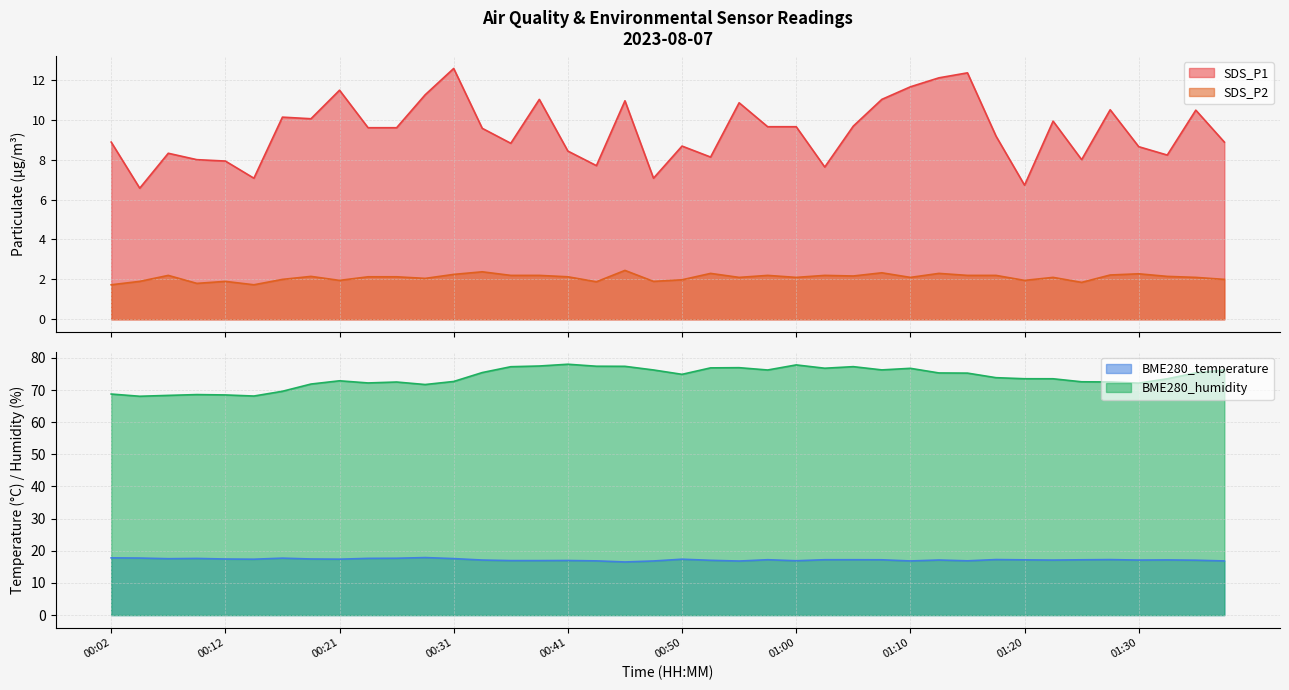

Which series changed the most between 00:04 and 00:12?

SDS_P1